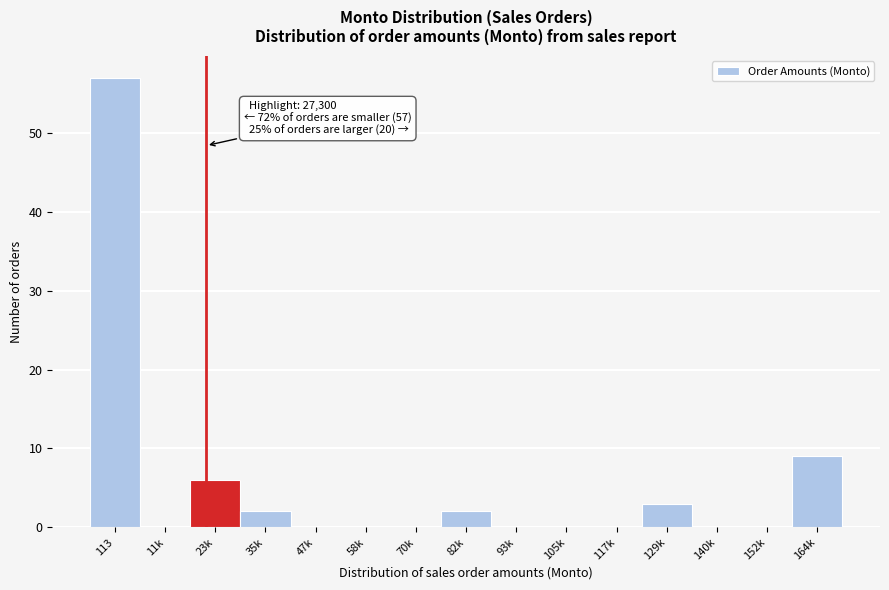

Reading left to right, list all the values displayed in this chart.

113=57	11k=0	23k=6	35k=2	47k=0	58k=0	70k=0	82k=2	93k=0	105k=0	117k=0	129k=3	140k=0	152k=0	164k=9